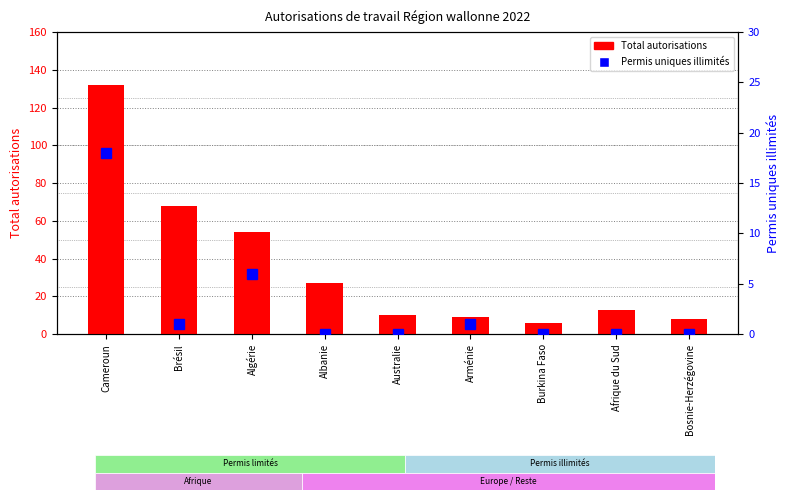

At which label does Permis uniques illimités reach its peak?

Cameroun